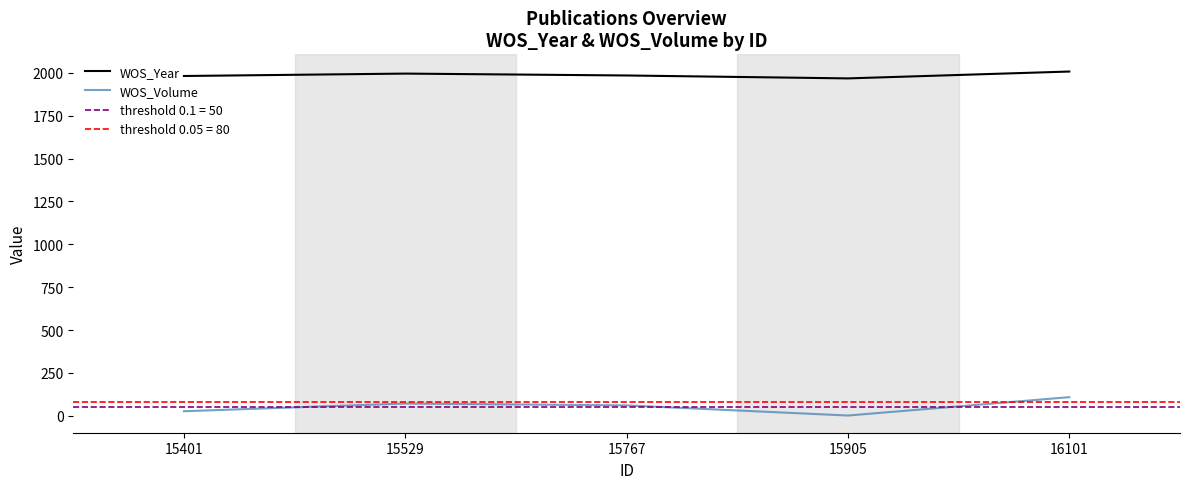

The value of WOS_Volume at 15529 is 72. True or false?

True